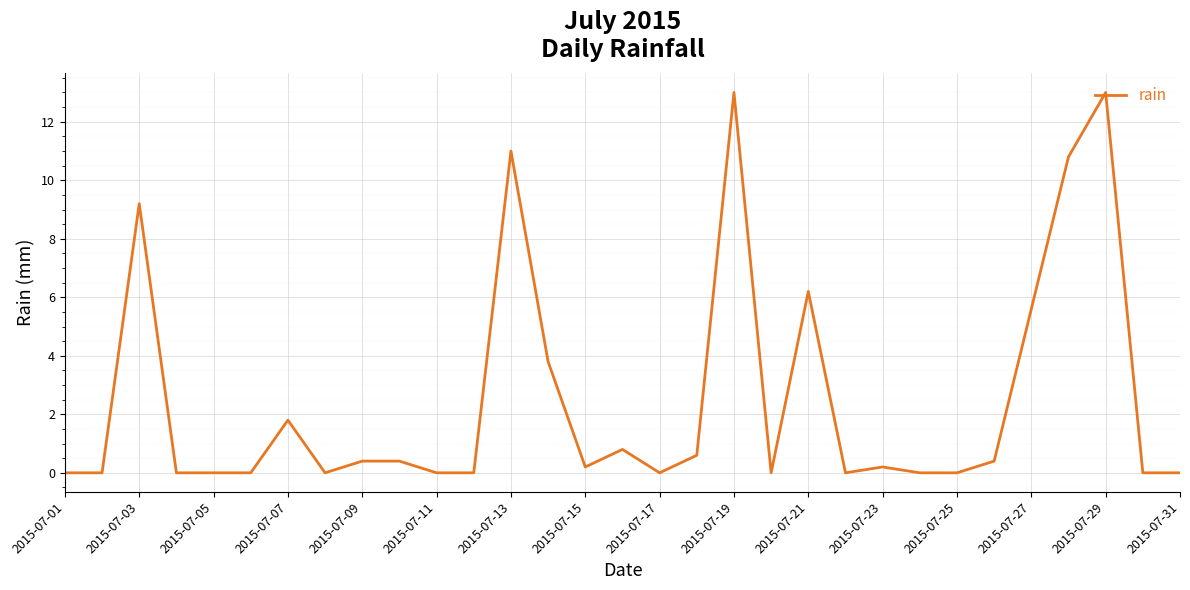

What is the maximum value shown in the chart?

13.0